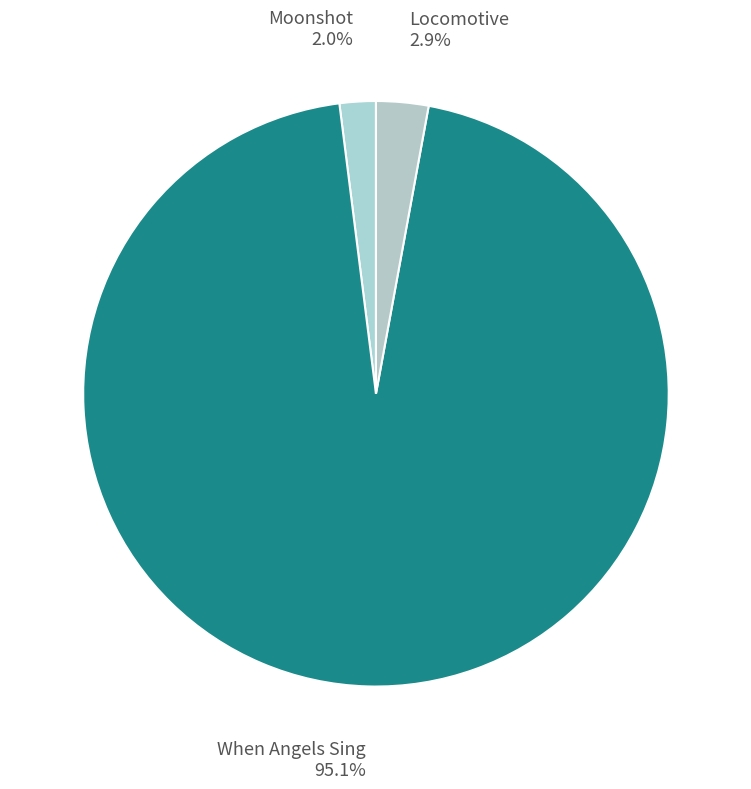

Which slice represents more than half of the pie?

When Angels Sing